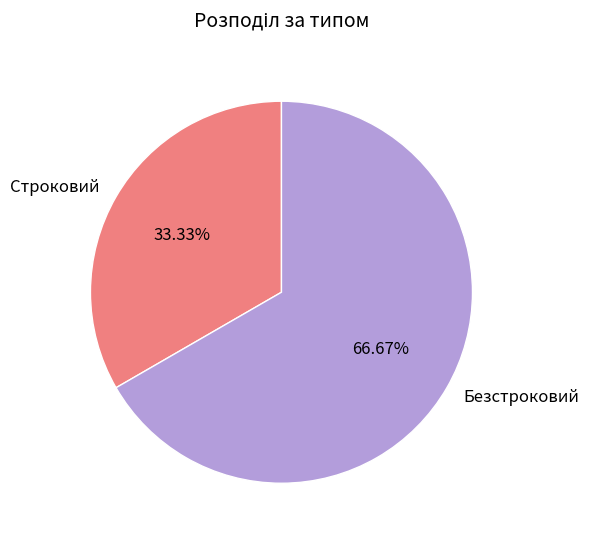

Combined, do Безстроковий and Строковий account for over 50%?

Yes